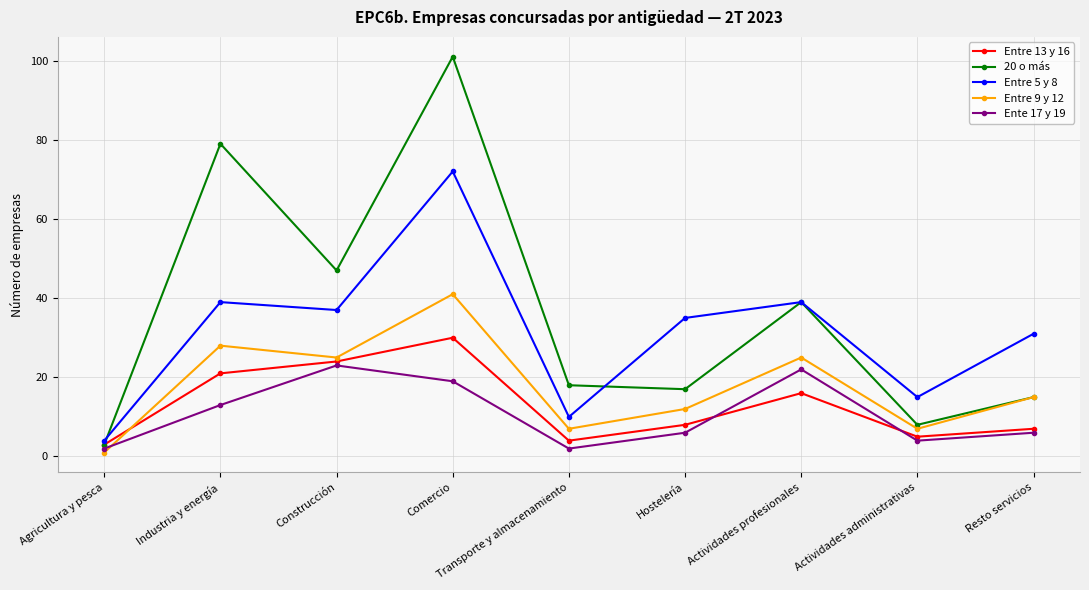

In Entre 5 y 8, how many points are higher than both neighbors (excluding endpoints)?

3